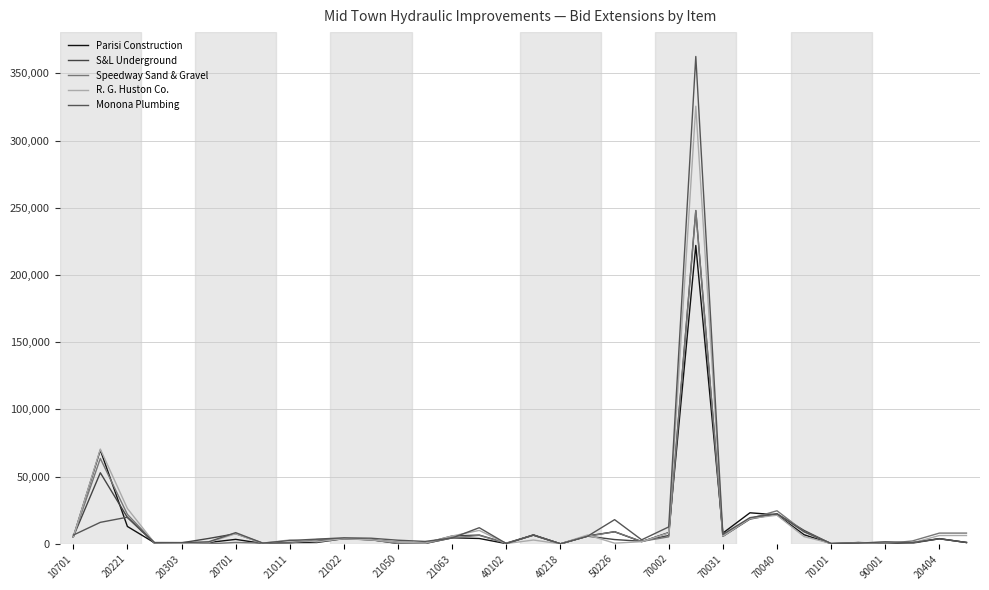

Is this an area chart (filled region under the line)?

No